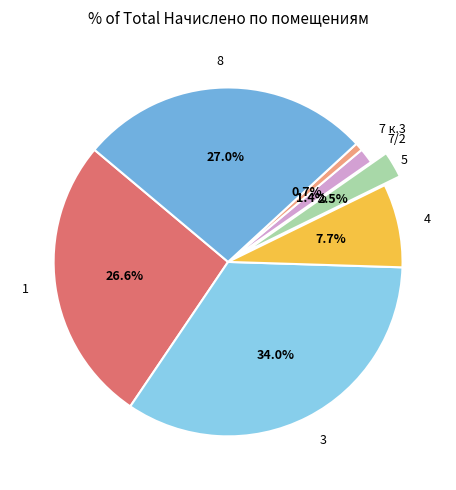

Count the number of slices in the pie.

7